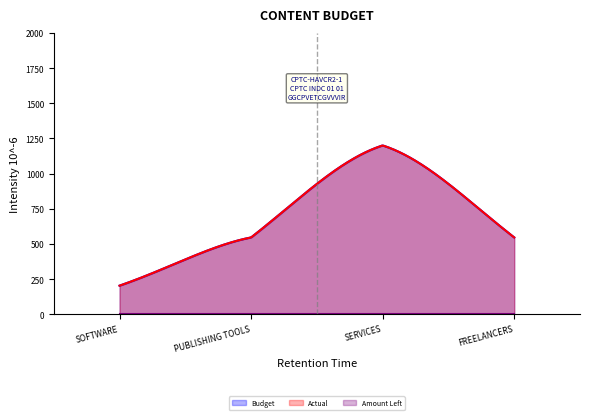

What are all the series names shown in the legend?

Budget, Actual, Amount Left